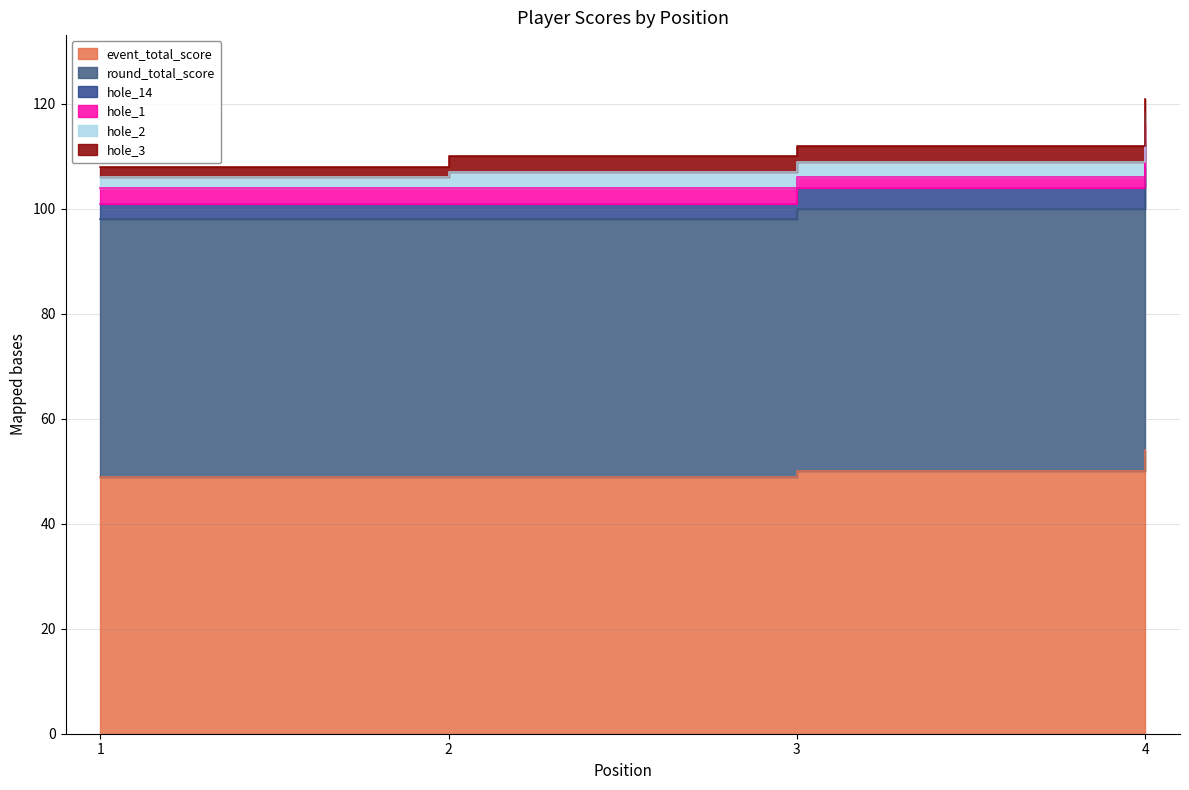

True or false: hole_1 has a value of 3 at 1.

True